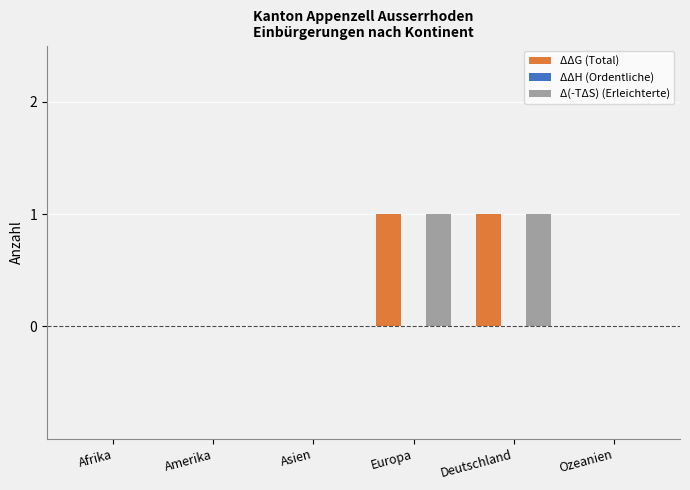

Reading right to left, transcribe all the data shown in this chart.

ΔΔG (Total): Ozeanien=0	Deutschland=1	Europa=1	Asien=0	Amerika=0	Afrika=0
Δ(-TΔS) (Erleichterte): Ozeanien=0	Deutschland=1	Europa=1	Asien=0	Amerika=0	Afrika=0